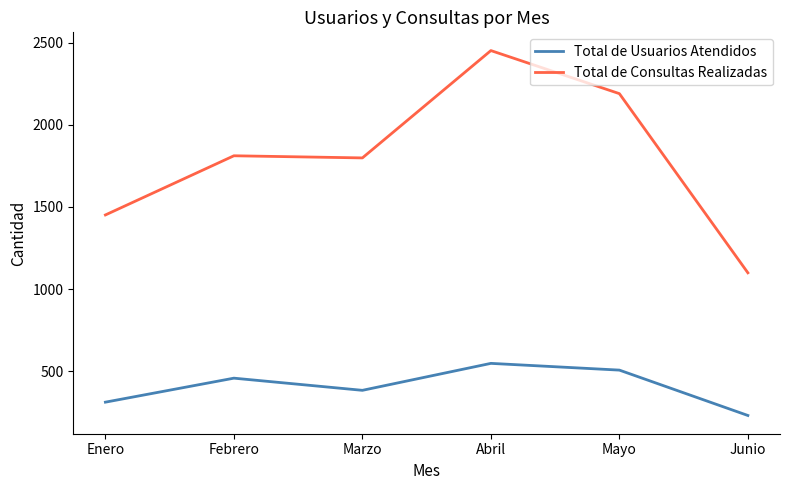

Is this an area chart (filled region under the line)?

No